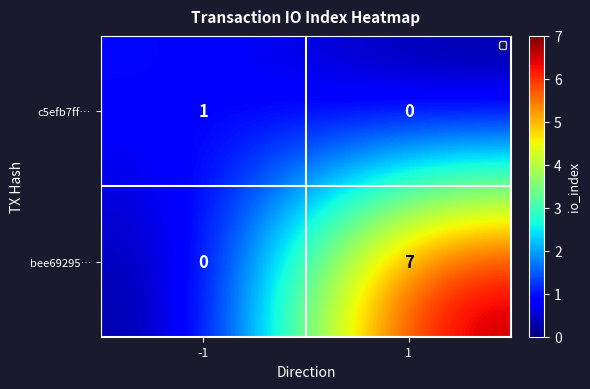

Reading left to right, what are all the values shown in this chart?

c5efb7ff…: -1=1	1=0
bee69295…: -1=0	1=7